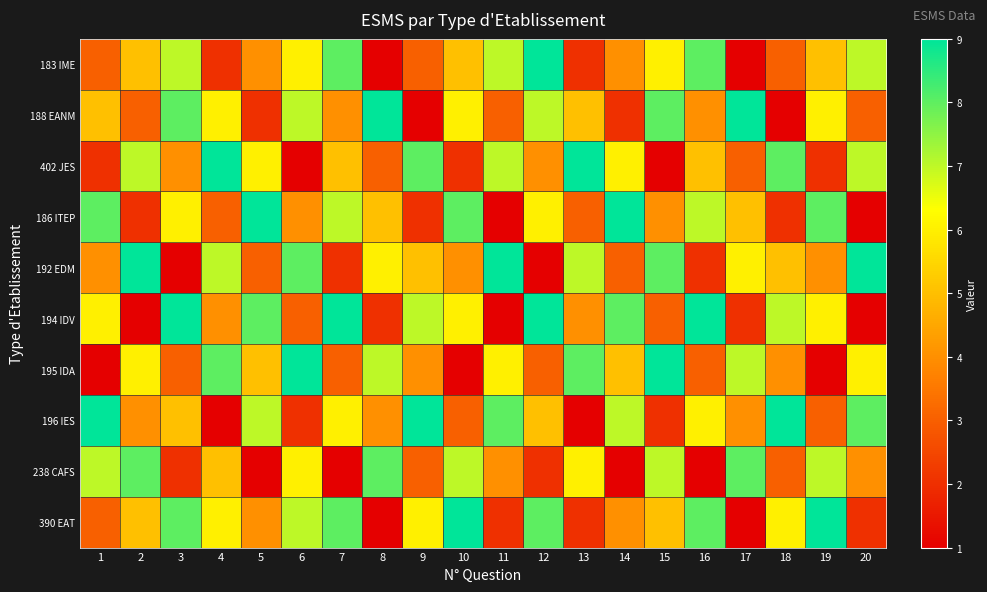

Reading left to right, extract all data points from this chart.

183 IME: 1=3	2=5	3=7	4=2	5=4	6=6	7=8	8=1	9=3	10=5	11=7	12=9	13=2	14=4	15=6	16=8	17=1	18=3	19=5	20=7
188 EANM: 1=5	2=3	3=8	4=6	5=2	6=7	7=4	8=9	9=1	10=6	11=3	12=7	13=5	14=2	15=8	16=4	17=9	18=1	19=6	20=3
402 JES: 1=2	2=7	3=4	4=9	5=6	6=1	7=5	8=3	9=8	10=2	11=7	12=4	13=9	14=6	15=1	16=5	17=3	18=8	19=2	20=7
186 ITEP: 1=8	2=2	3=6	4=3	5=9	6=4	7=7	8=5	9=2	10=8	11=1	12=6	13=3	14=9	15=4	16=7	17=5	18=2	19=8	20=1
192 EDM: 1=4	2=9	3=1	4=7	5=3	6=8	7=2	8=6	9=5	10=4	11=9	12=1	13=7	14=3	15=8	16=2	17=6	18=5	19=4	20=9
194 IDV: 1=6	2=1	3=9	4=4	5=8	6=3	7=9	8=2	9=7	10=6	11=1	12=9	13=4	14=8	15=3	16=9	17=2	18=7	19=6	20=1
195 IDA: 1=1	2=6	3=3	4=8	5=5	6=9	7=3	8=7	9=4	10=1	11=6	12=3	13=8	14=5	15=9	16=3	17=7	18=4	19=1	20=6
196 IES: 1=9	2=4	3=5	4=1	5=7	6=2	7=6	8=4	9=9	10=3	11=8	12=5	13=1	14=7	15=2	16=6	17=4	18=9	19=3	20=8
238 CAFS: 1=7	2=8	3=2	4=5	5=1	6=6	7=1	8=8	9=3	10=7	11=4	12=2	13=6	14=1	15=7	16=1	17=8	18=3	19=7	20=4
390 EAT: 1=3	2=5	3=8	4=6	5=4	6=7	7=8	8=1	9=6	10=9	11=2	12=8	13=2	14=4	15=5	16=8	17=1	18=6	19=9	20=2